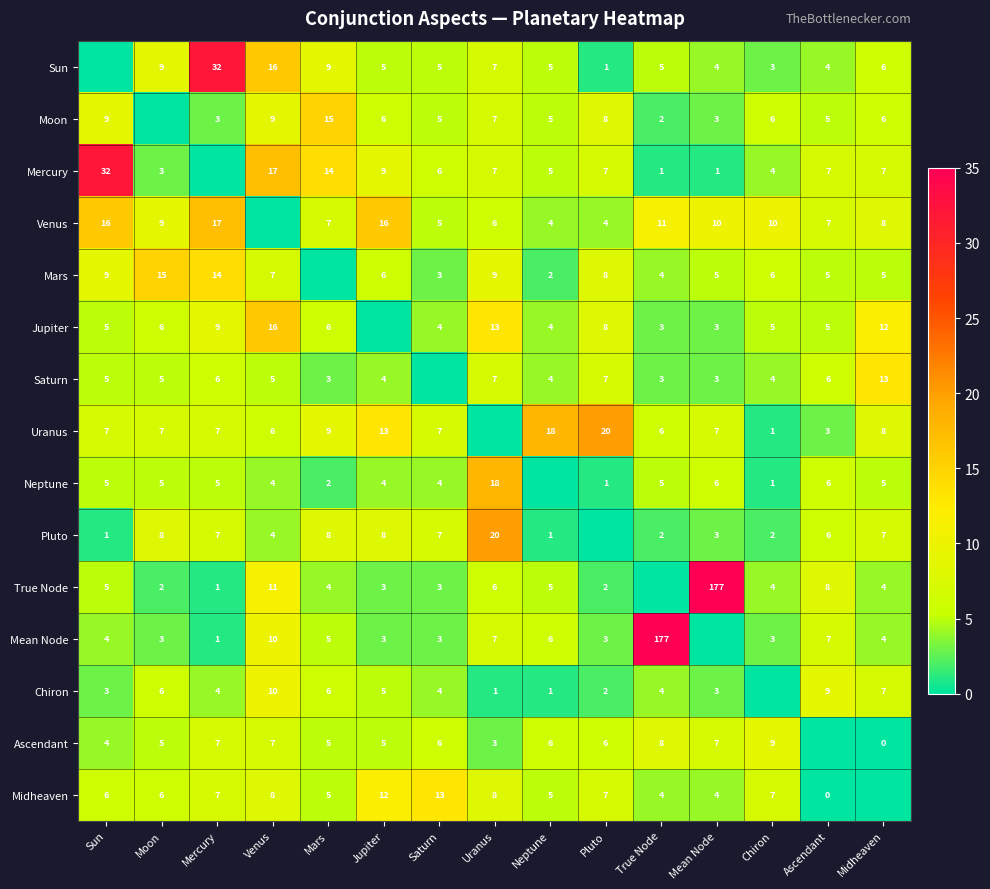

Which label corresponds to the smallest value in the chart?

Sun